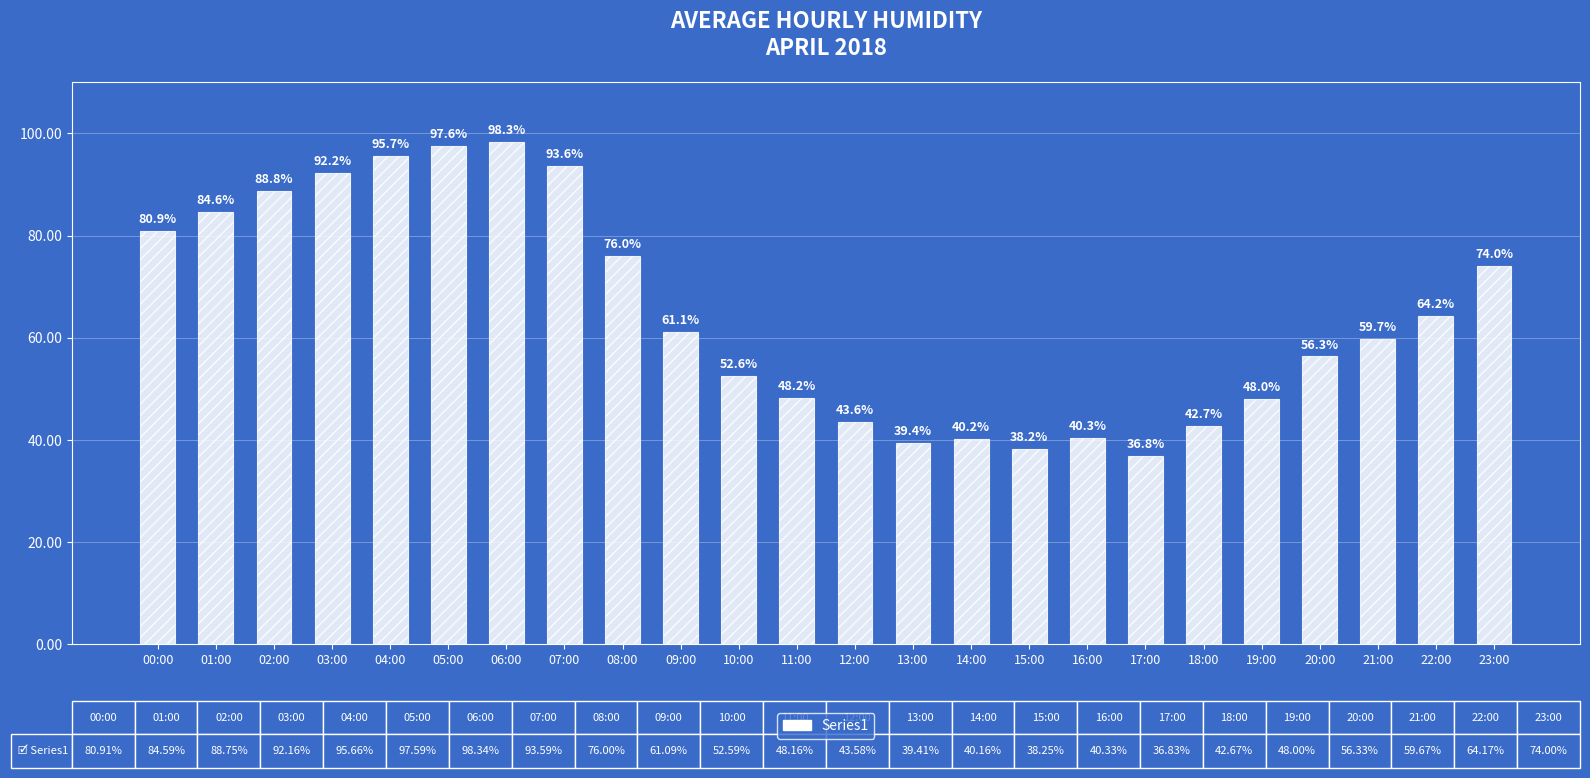

What is the change in value from 07:00 to 19:00?

-45.6